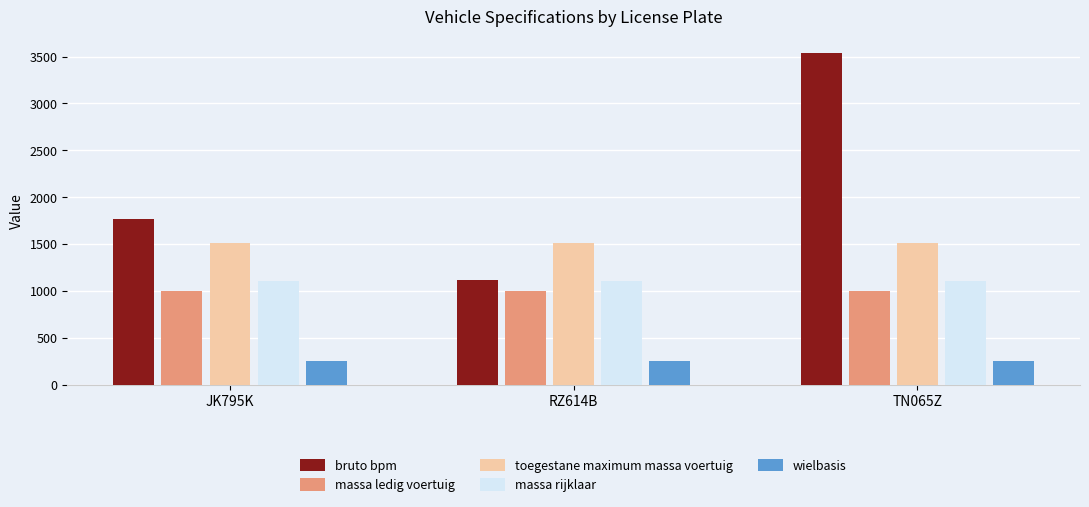

What is the difference between the highest and lowest values at JK795K?

1520